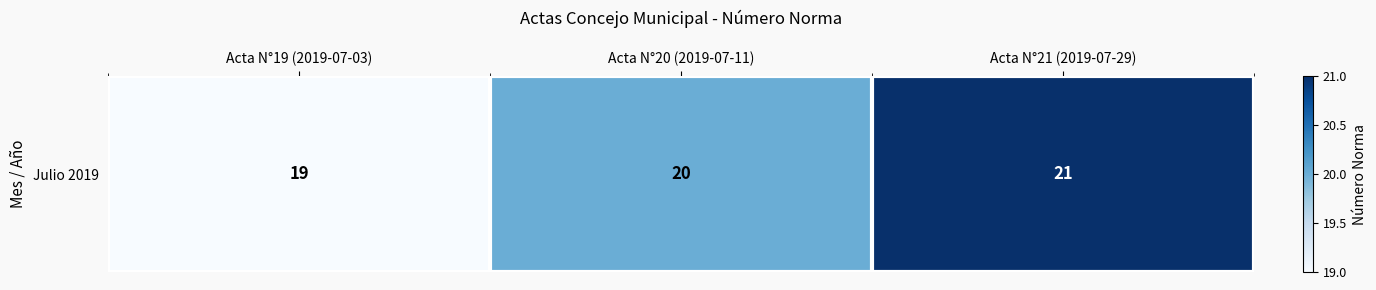

True or false: the data shows 30 at Acta N°21 (2019-07-29).

False